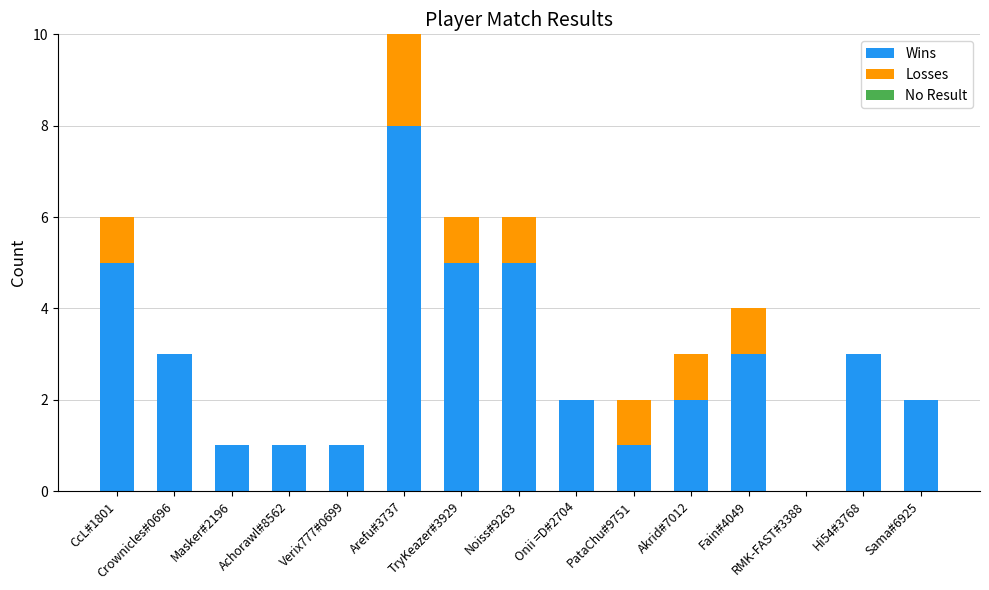

Are the bars horizontal?

No